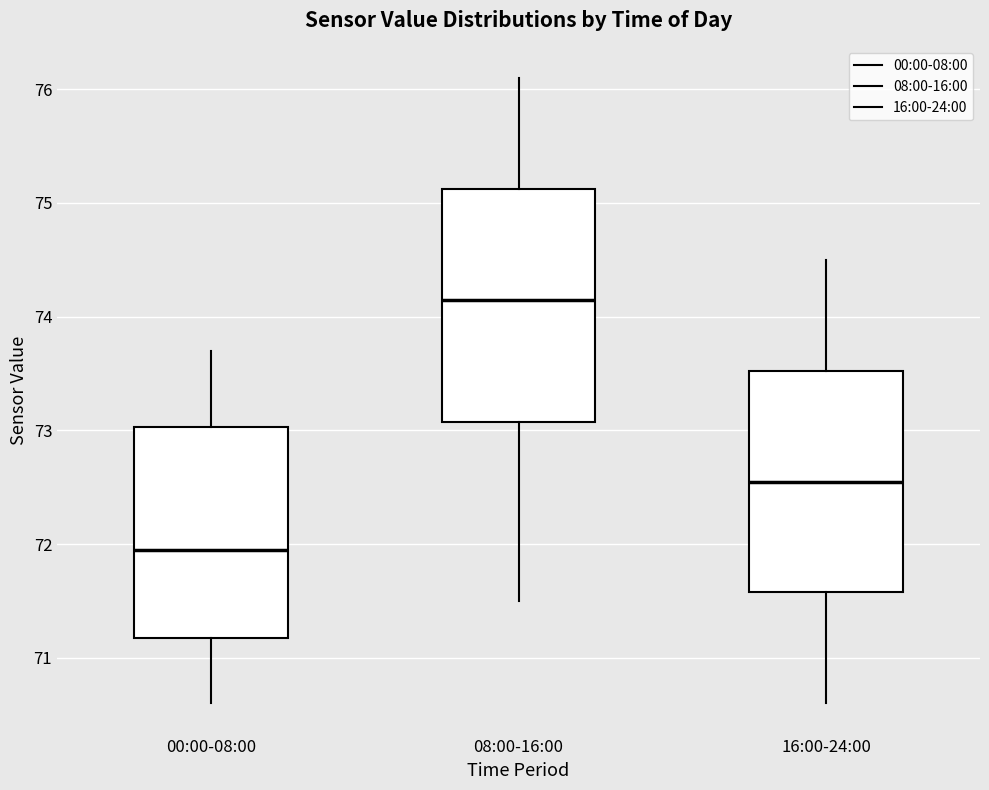

Where is the lower edge of the box for 16:00-24:00 on the y-axis? The values are not printed on the chart, so give them approximately, as read against the axis.

71.6